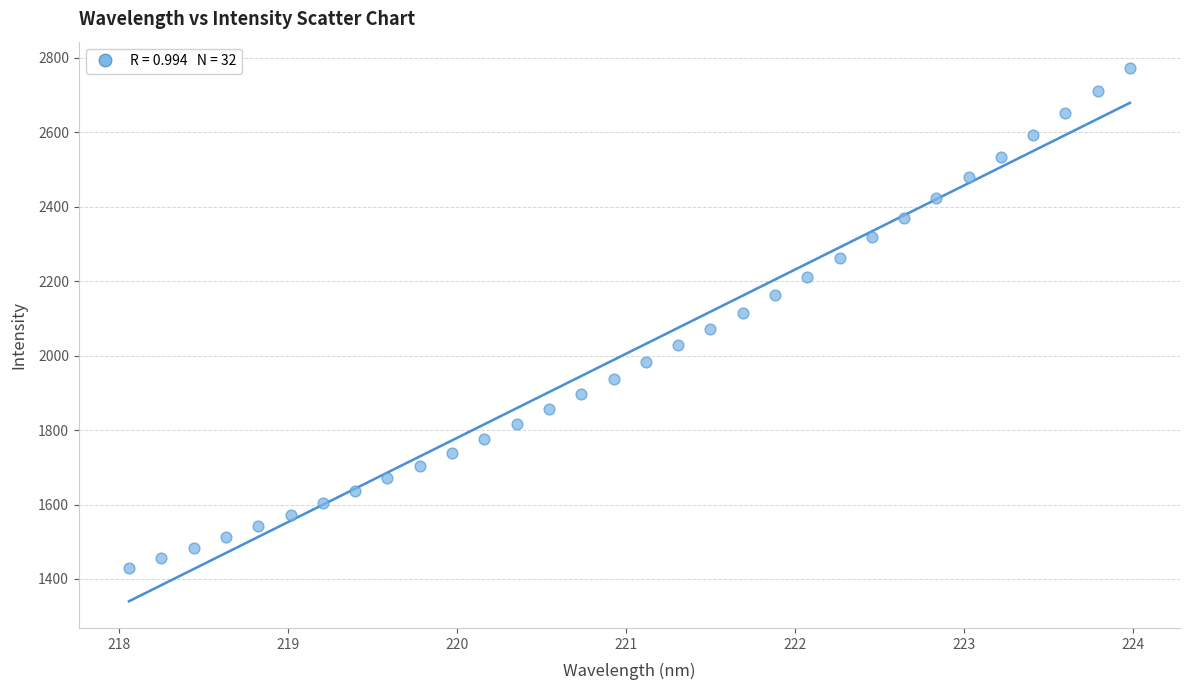

What is the range of X values (max minus min)?

5.9